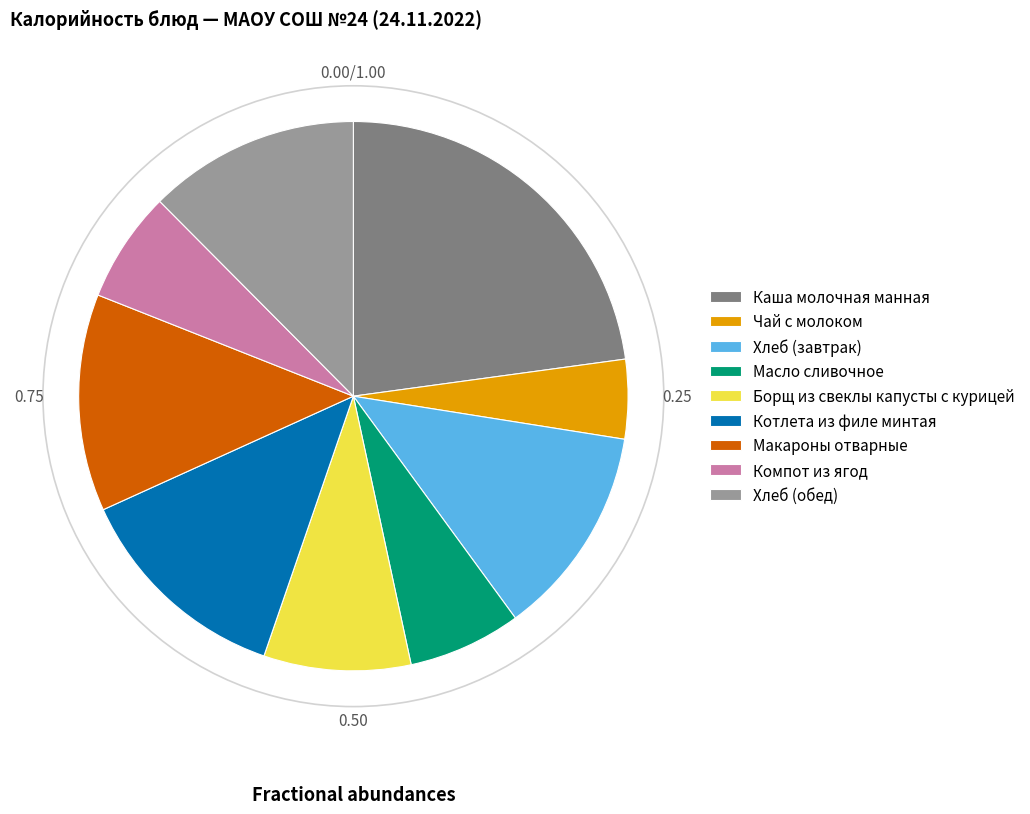

Which has a higher value, Борщ из свеклы капусты с курицей or Масло сливочное?

Борщ из свеклы капусты с курицей